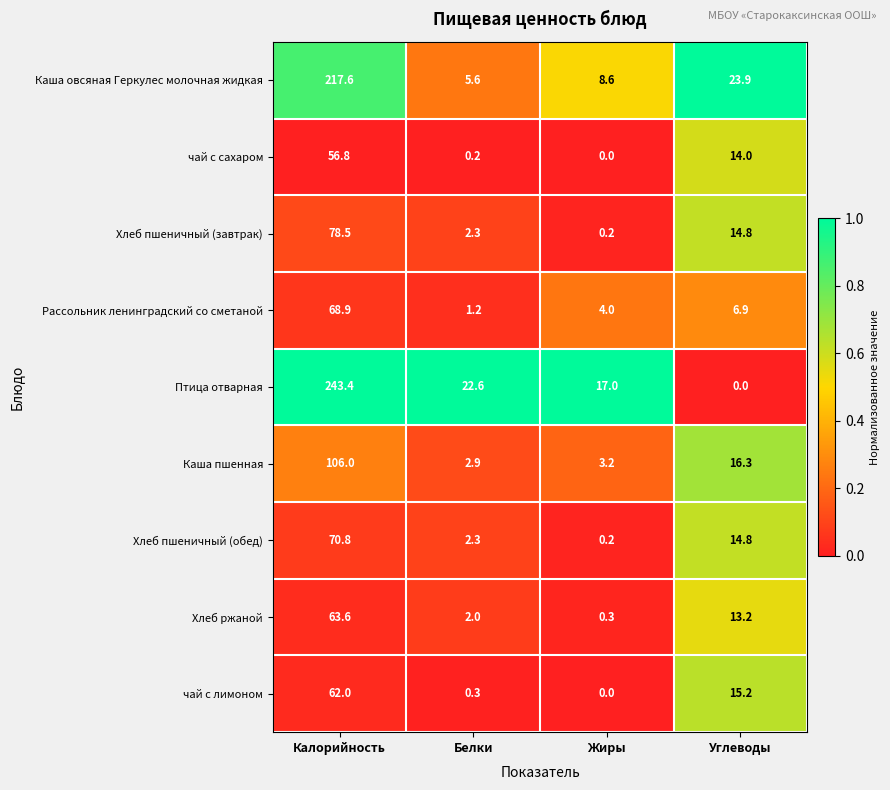

At which label does Каша овсяная Геркулес молочная жидкая first exceed 23?

Калорийность